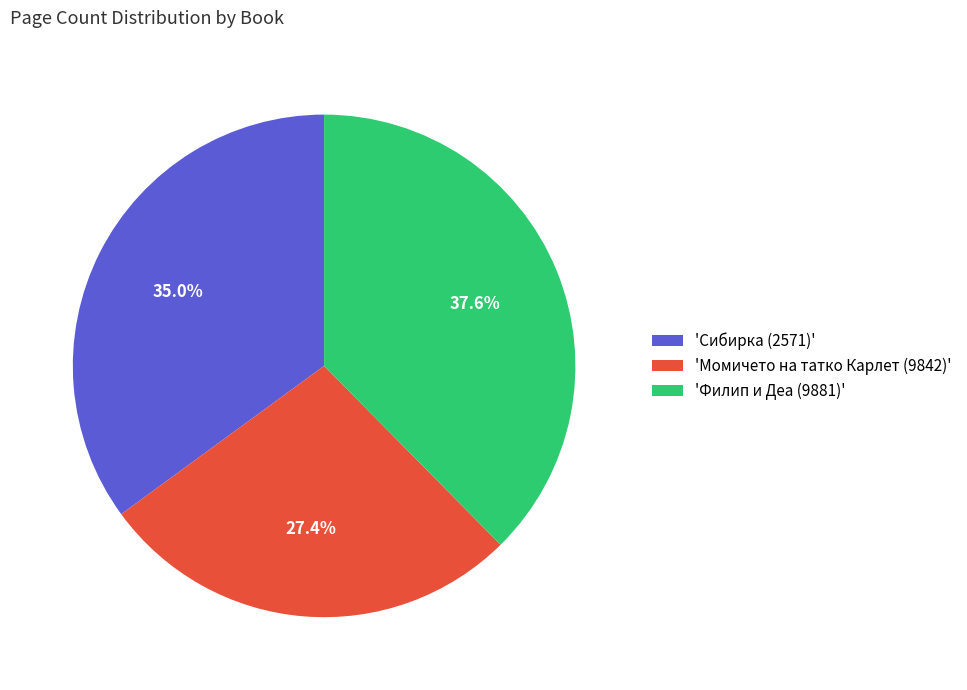

What percentage is NOT represented by 'Сибирка (2571)'?

65.0%